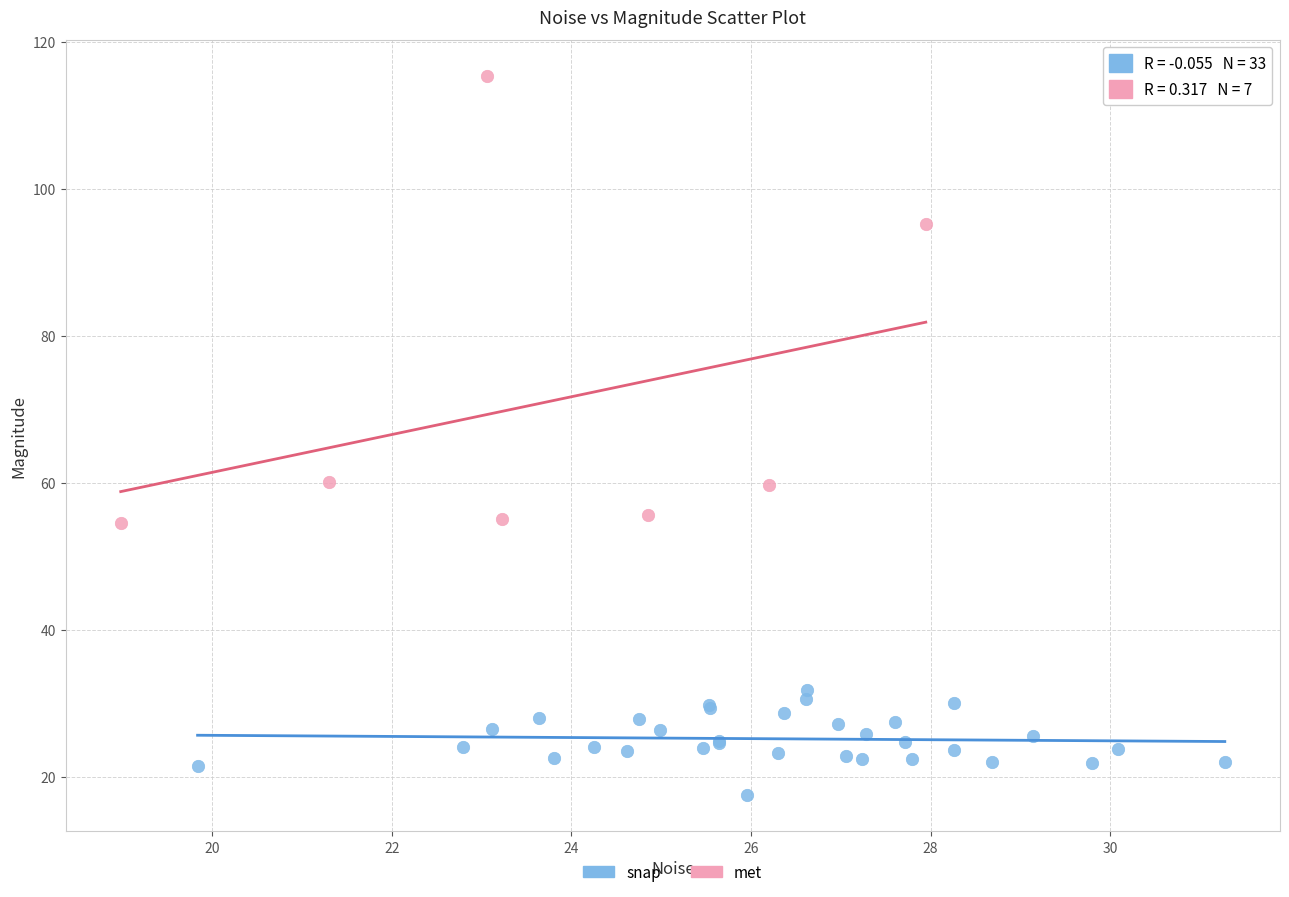

Which series reaches the minimum Y coordinate?

snap